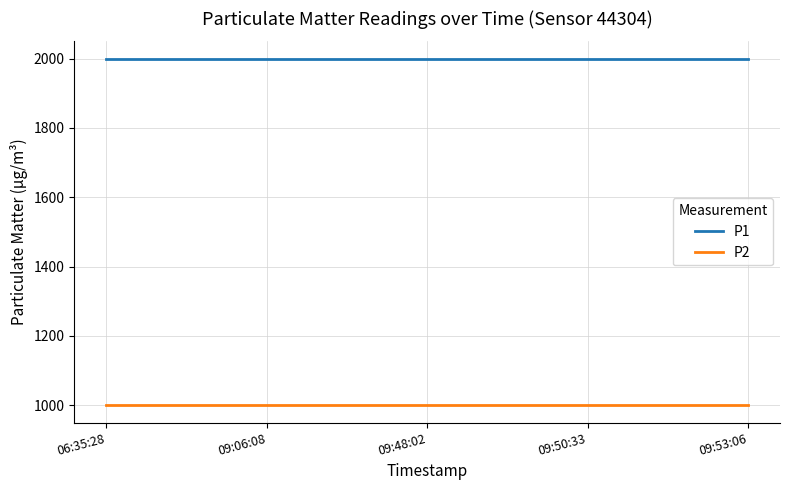

What is the smallest value displayed?

999.9